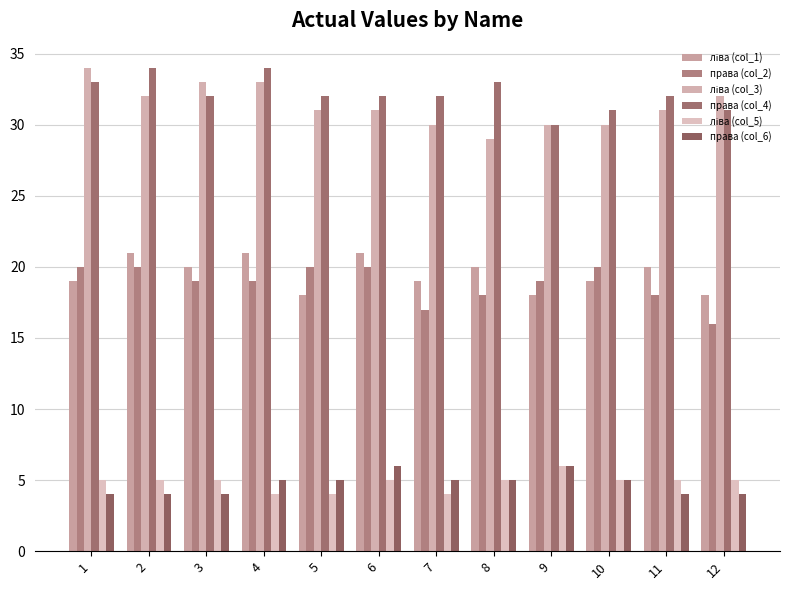

Which series has the largest range (max minus min)?

ліва (col_3)